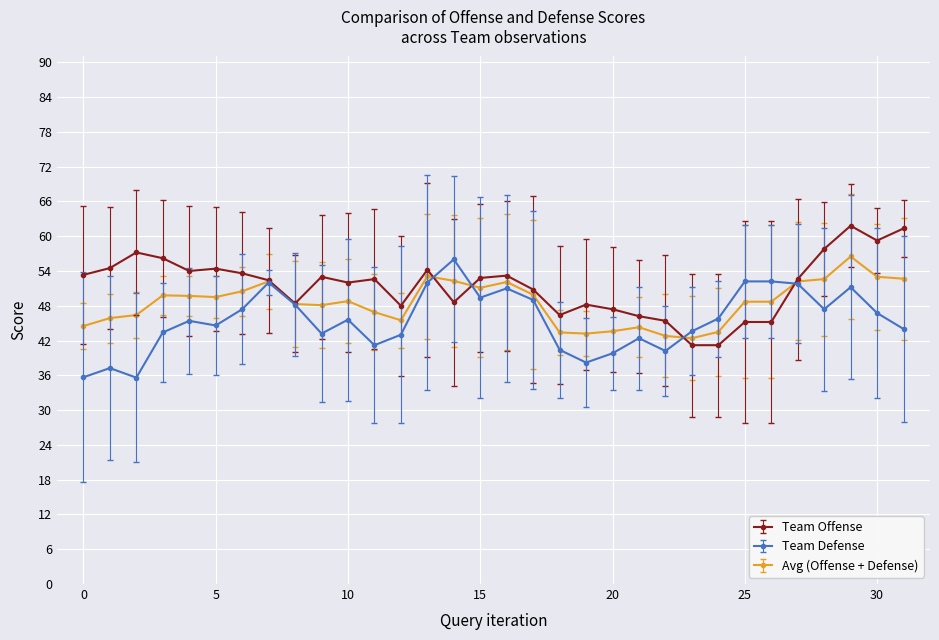

What is the difference between the maximum and minimum values in the Team Offense series?

20.6